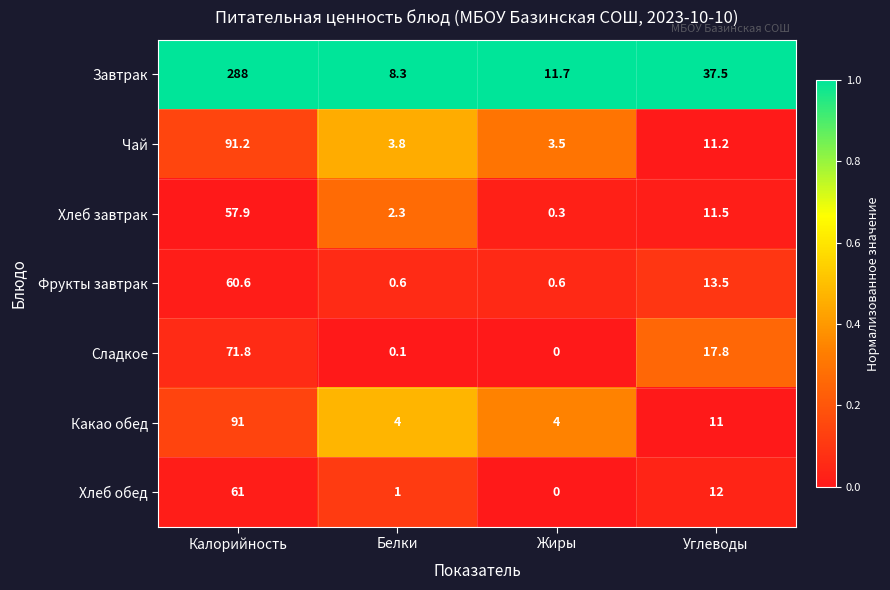

The Чай series shows 3.5 at Жиры. True or false?

True